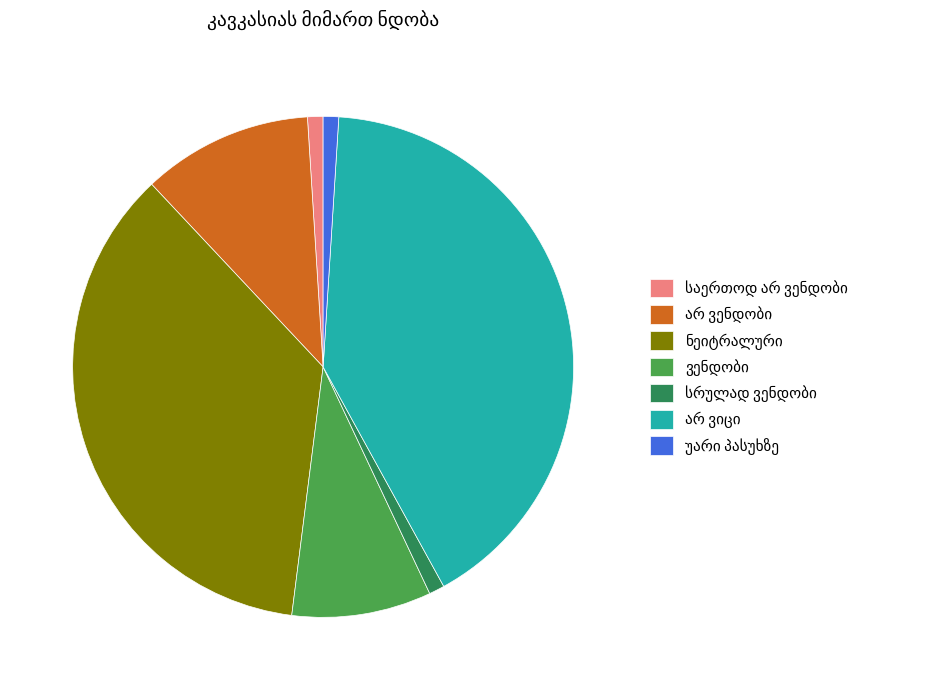

Is there a majority slice in this chart?

No